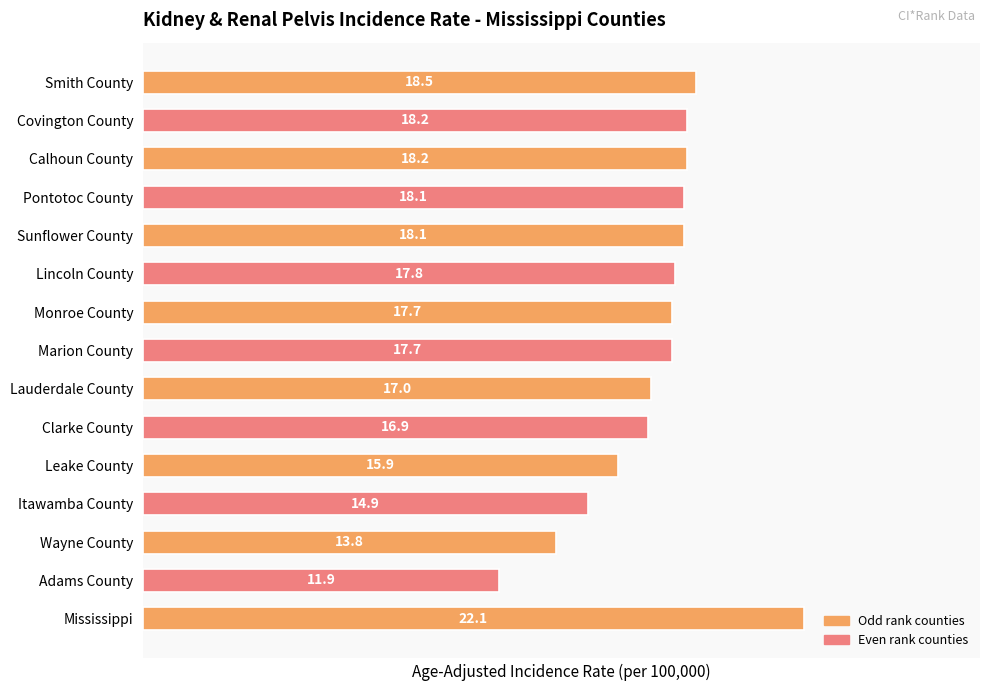

What is the difference between the maximum and minimum values?

10.2